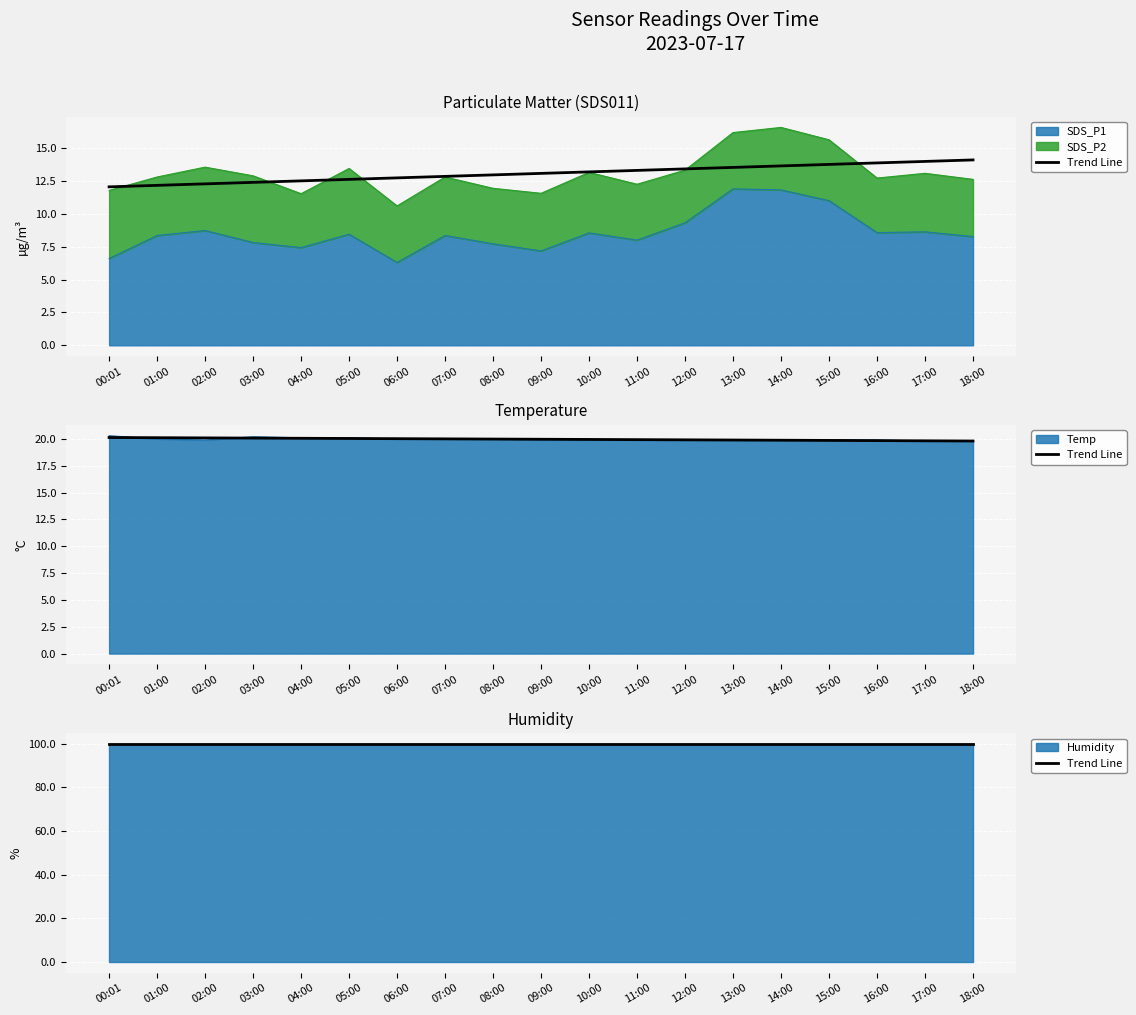

What is the difference between the second highest and second lowest values in the Temp series?

0.4